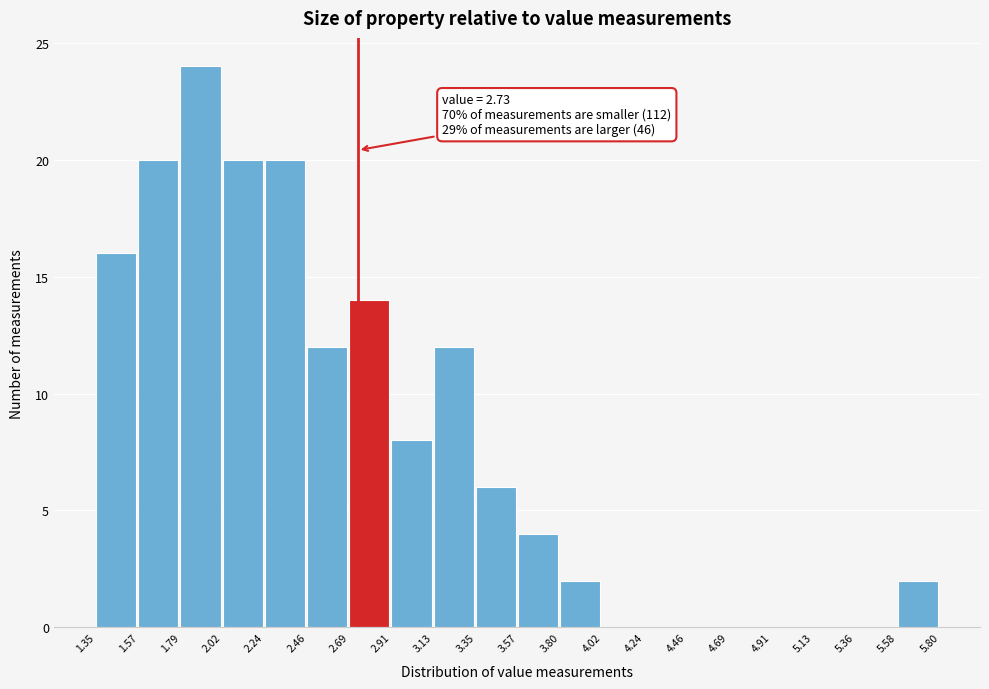

Over which range of the x-axis is the bar tallest?

1.79 to 2.02